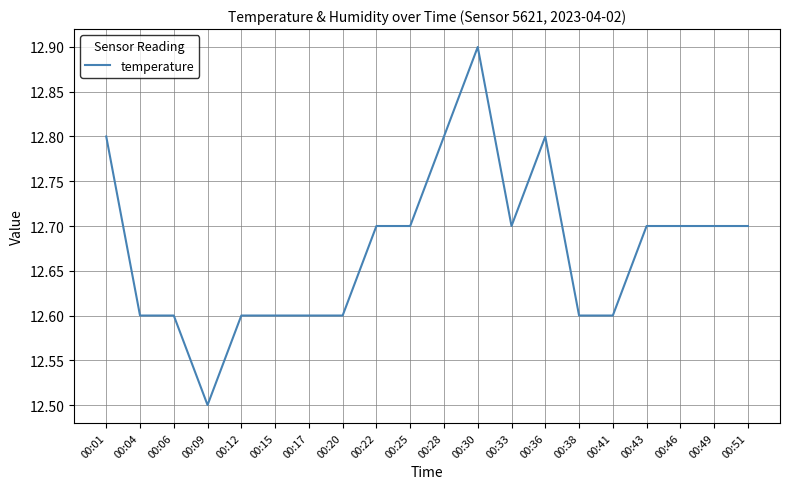

How many values are between 12 and 13?

20